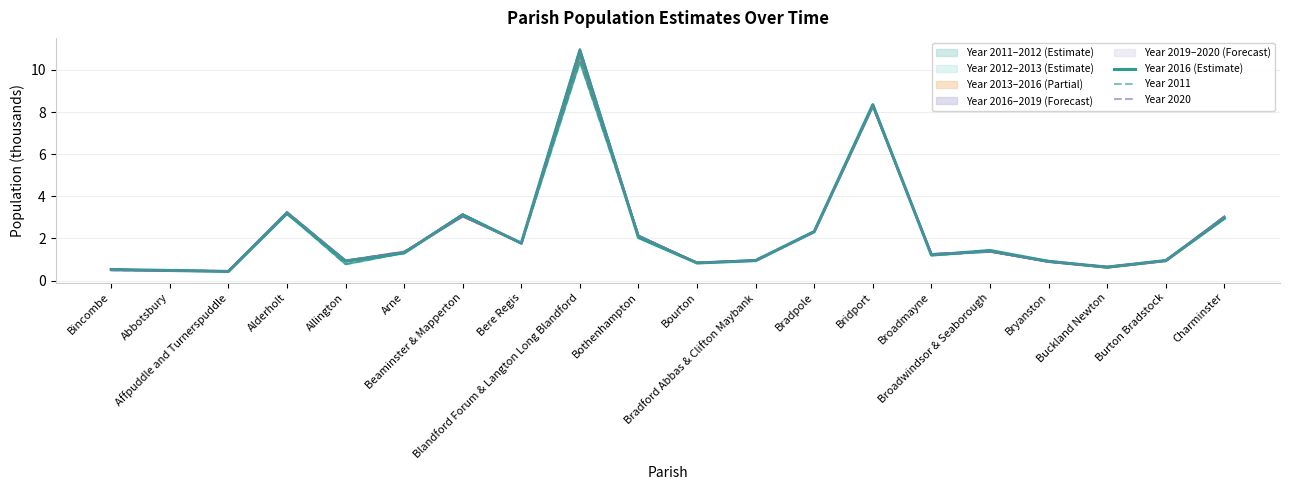

What is the sum of the Year 2016 (Estimate) values at Beaminster & Mapperton and Burton Bradstock?

4.1